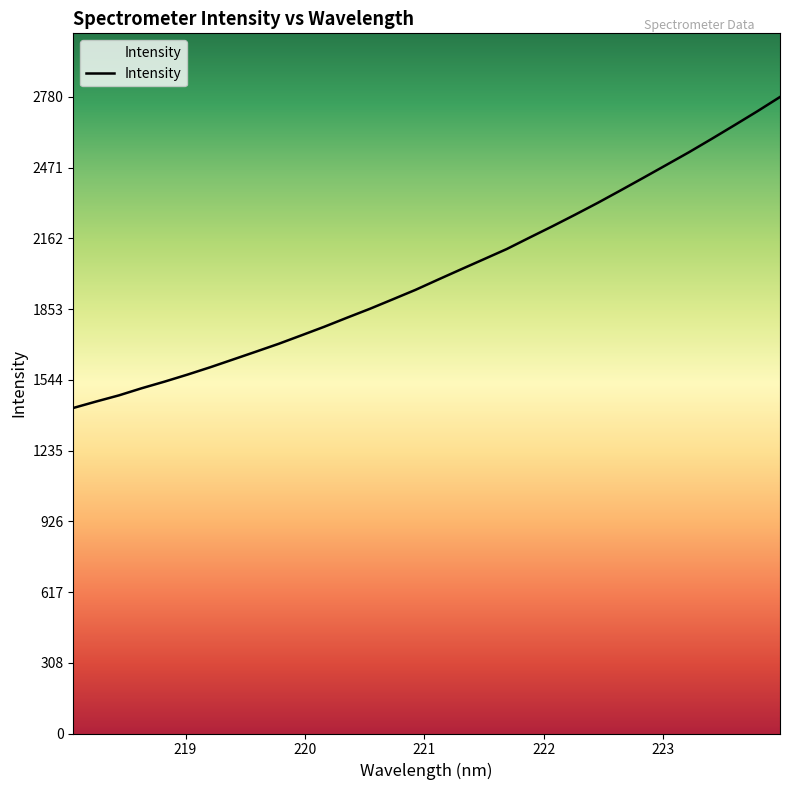

What is the smallest value displayed?

1422.0